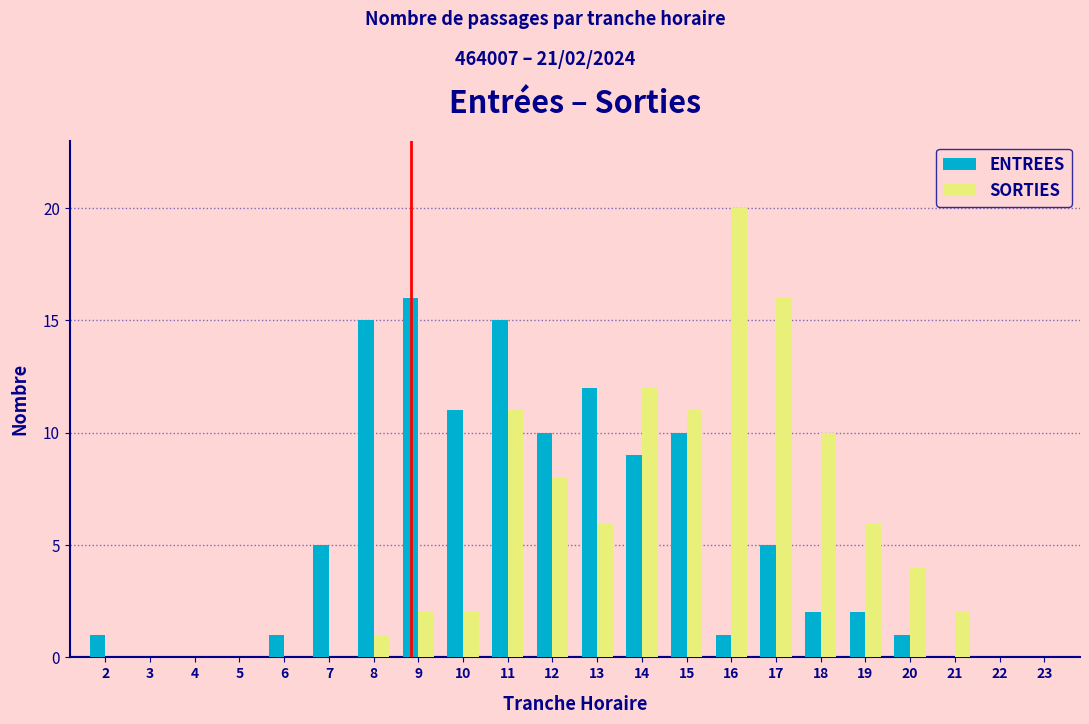

Which category has the highest value in the ENTREES series?

9